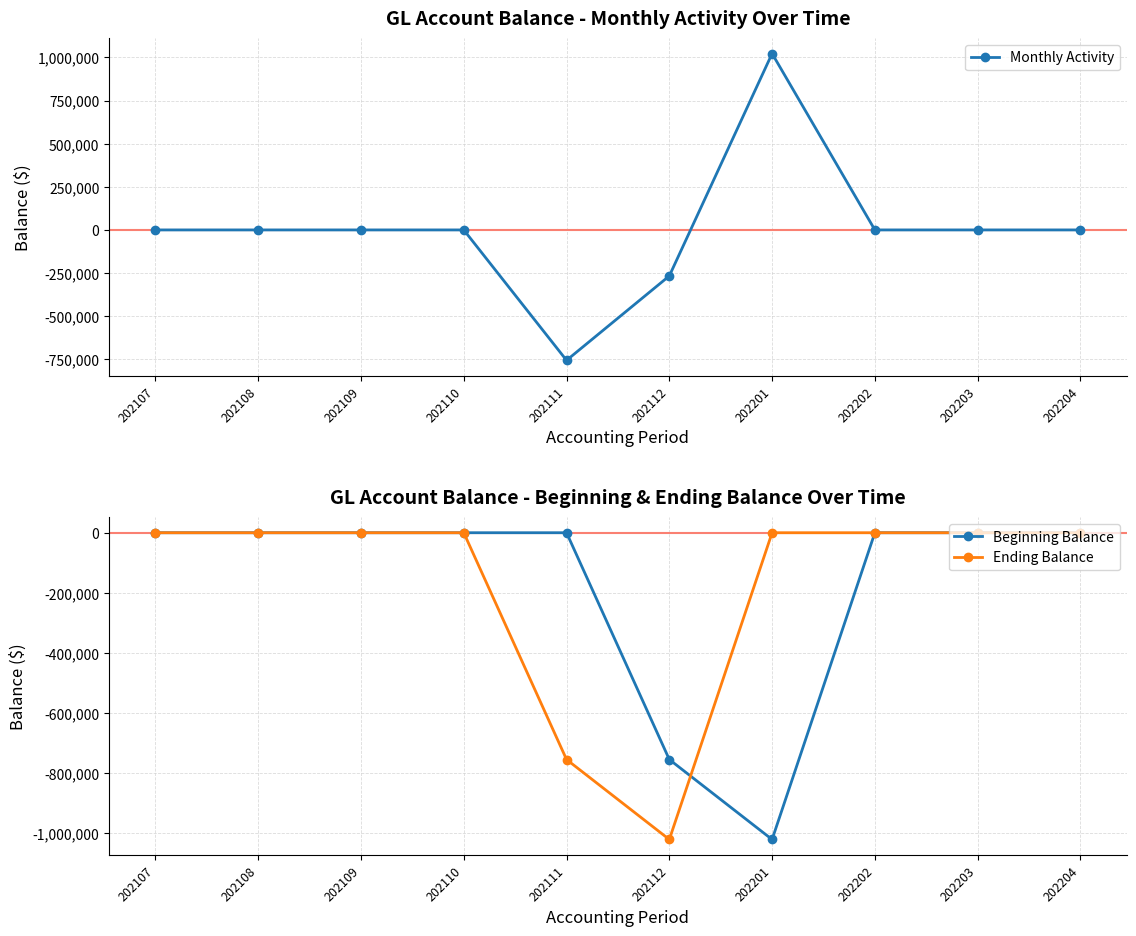

What is the average value of the Beginning Balance series?

-177896.1